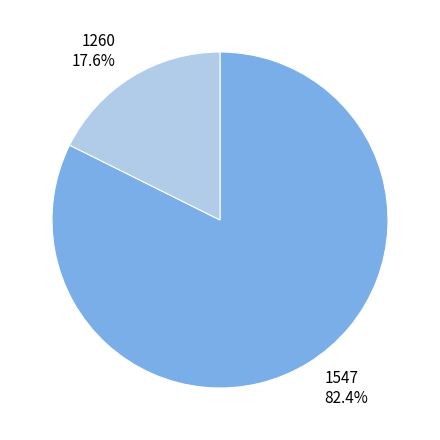

Which slice represents more than half of the pie?

1547